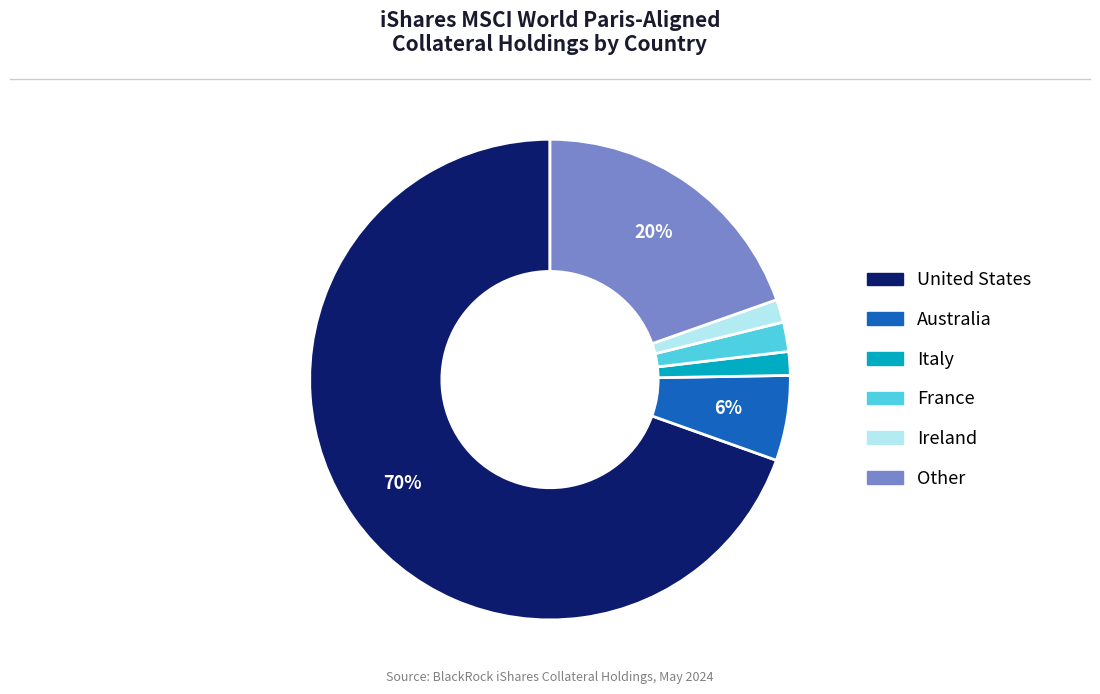

Is there any slice that represents more than half of the pie?

Yes